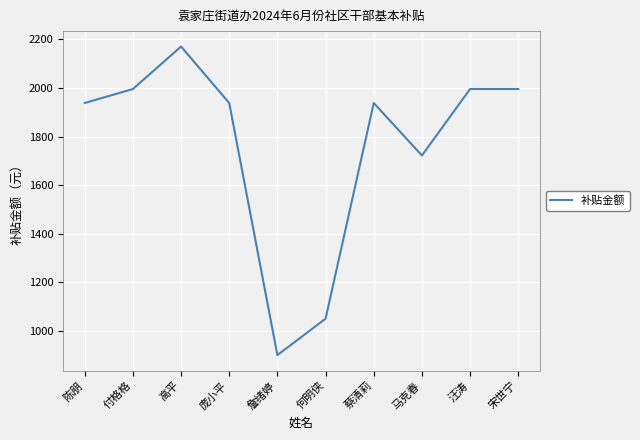

What is the ratio of the value at 宋世宁 to the value at 詹绪婷?

2.2